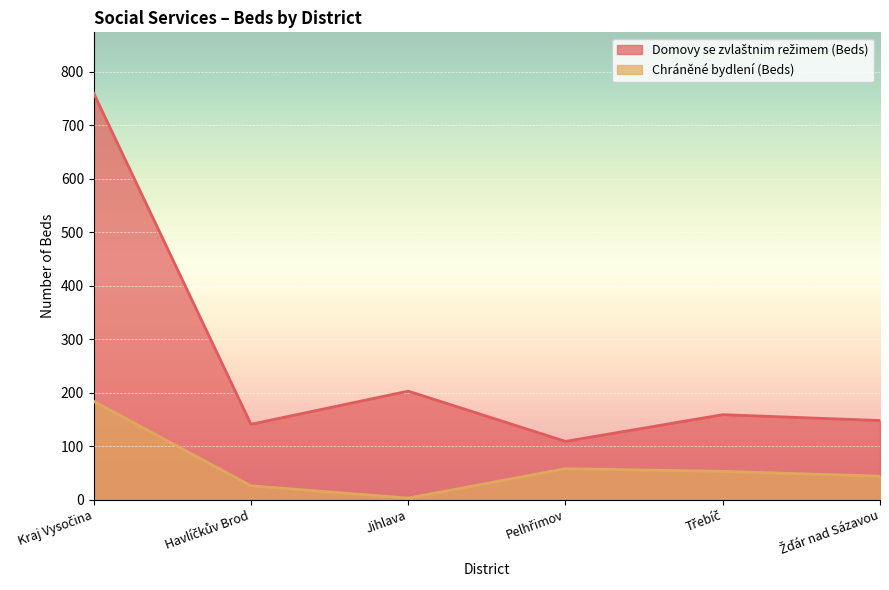

What is the difference between the maximum and minimum values in the Domovy se zvlaštnim režimem (Beds) series?

651